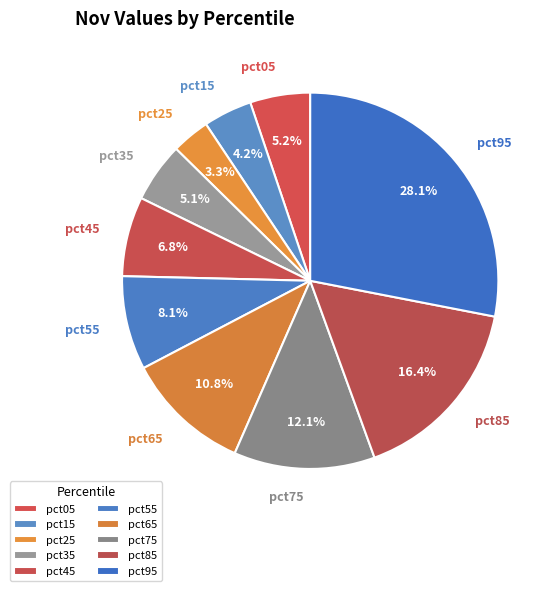

How many slices are in this pie chart?

10